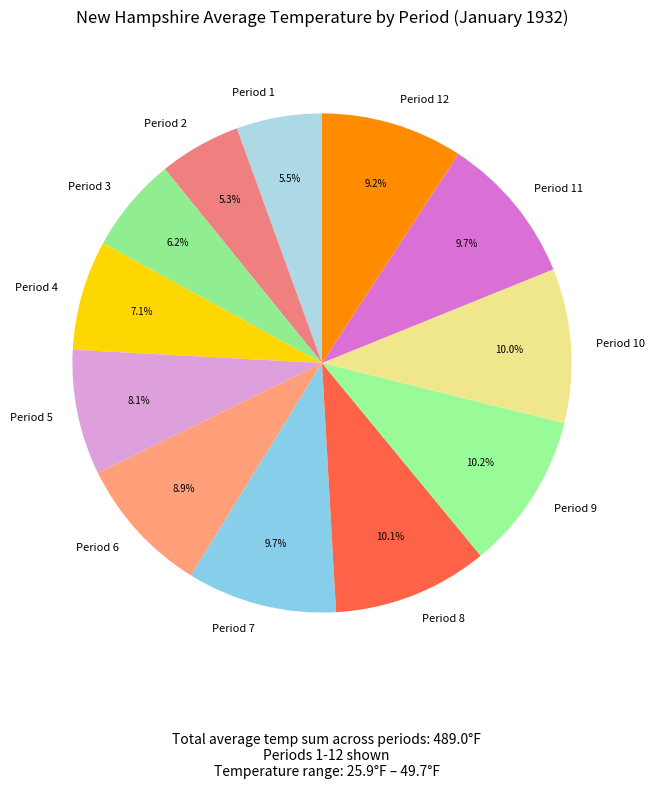

To the nearest percent, what portion does Period 11 represent?

10%